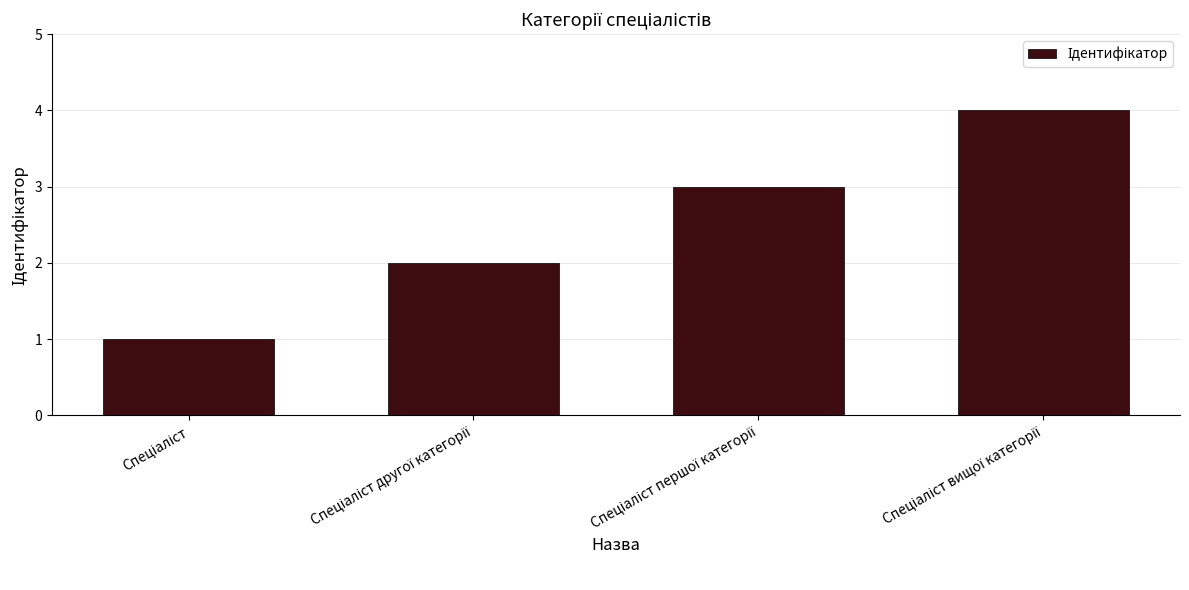

What is the smallest value displayed?

1